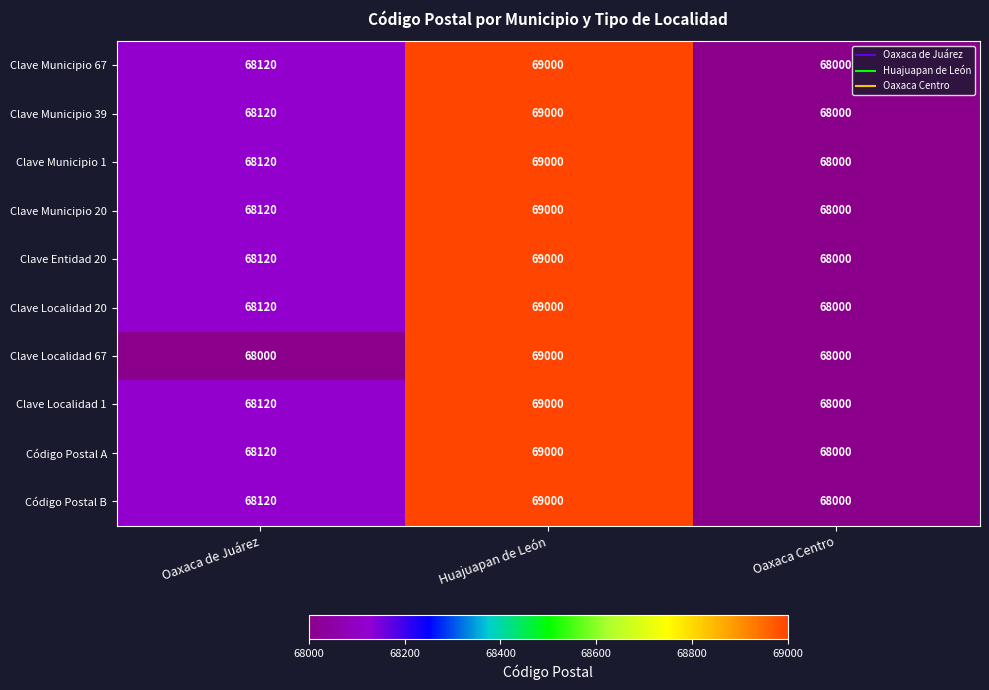

What is the total value across all series at Oaxaca de Juárez?

681080